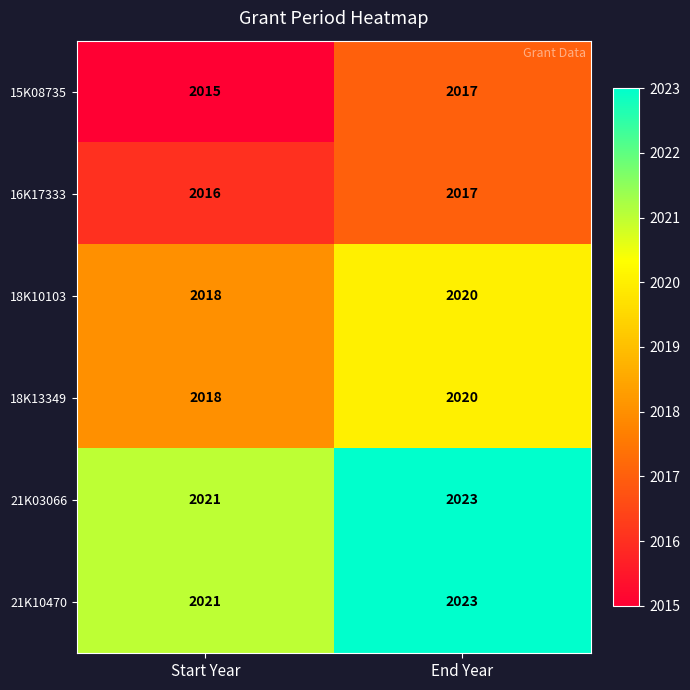

Which category has the lowest value in the 15K08735 series?

Start Year